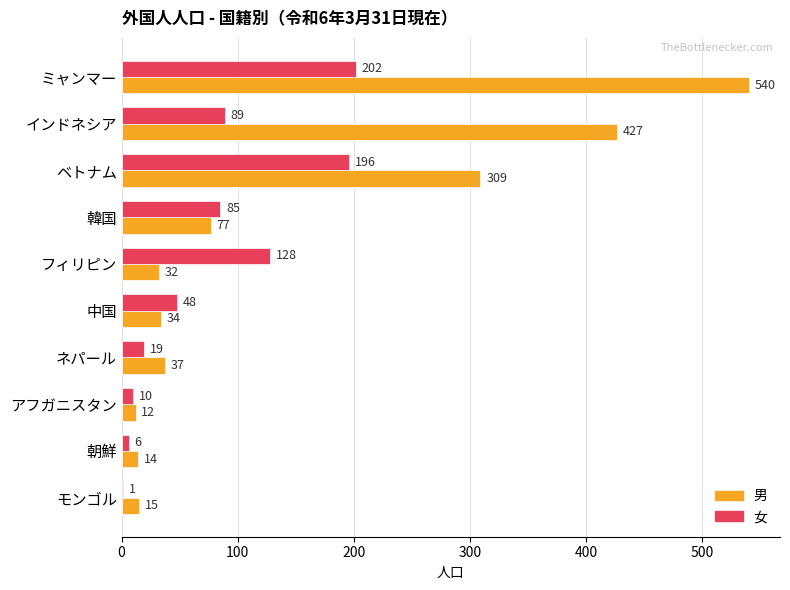

At which category does the chart reach its peak across all series?

ミャンマー